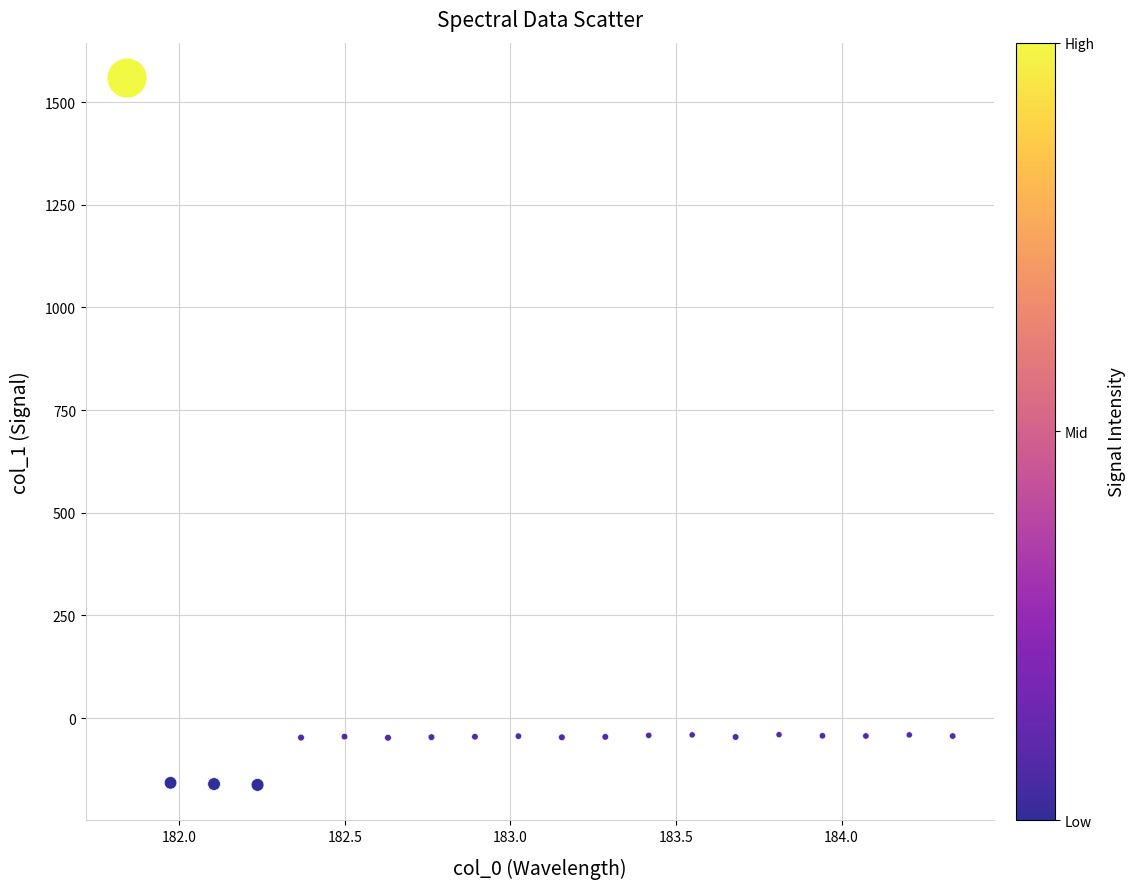

What is the range of Y values (max minus min)?

1721.6